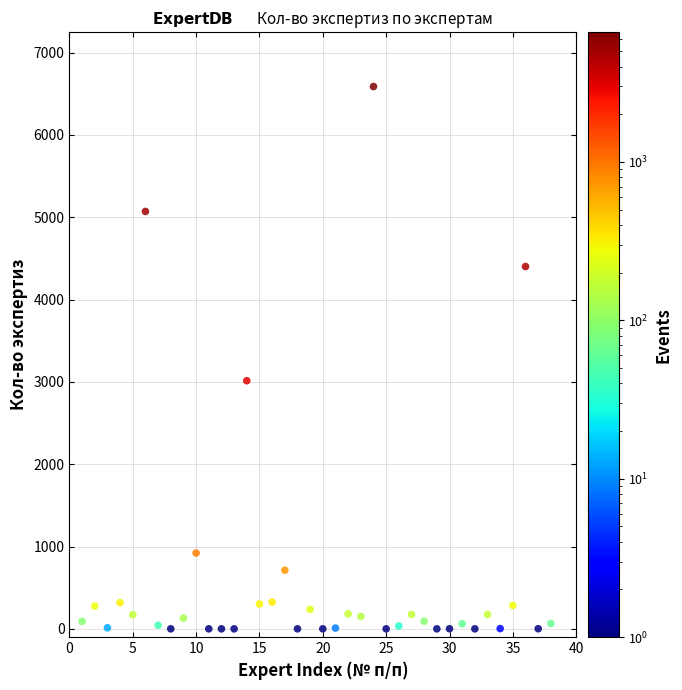

What is the range of Y values (max minus min)?

6587